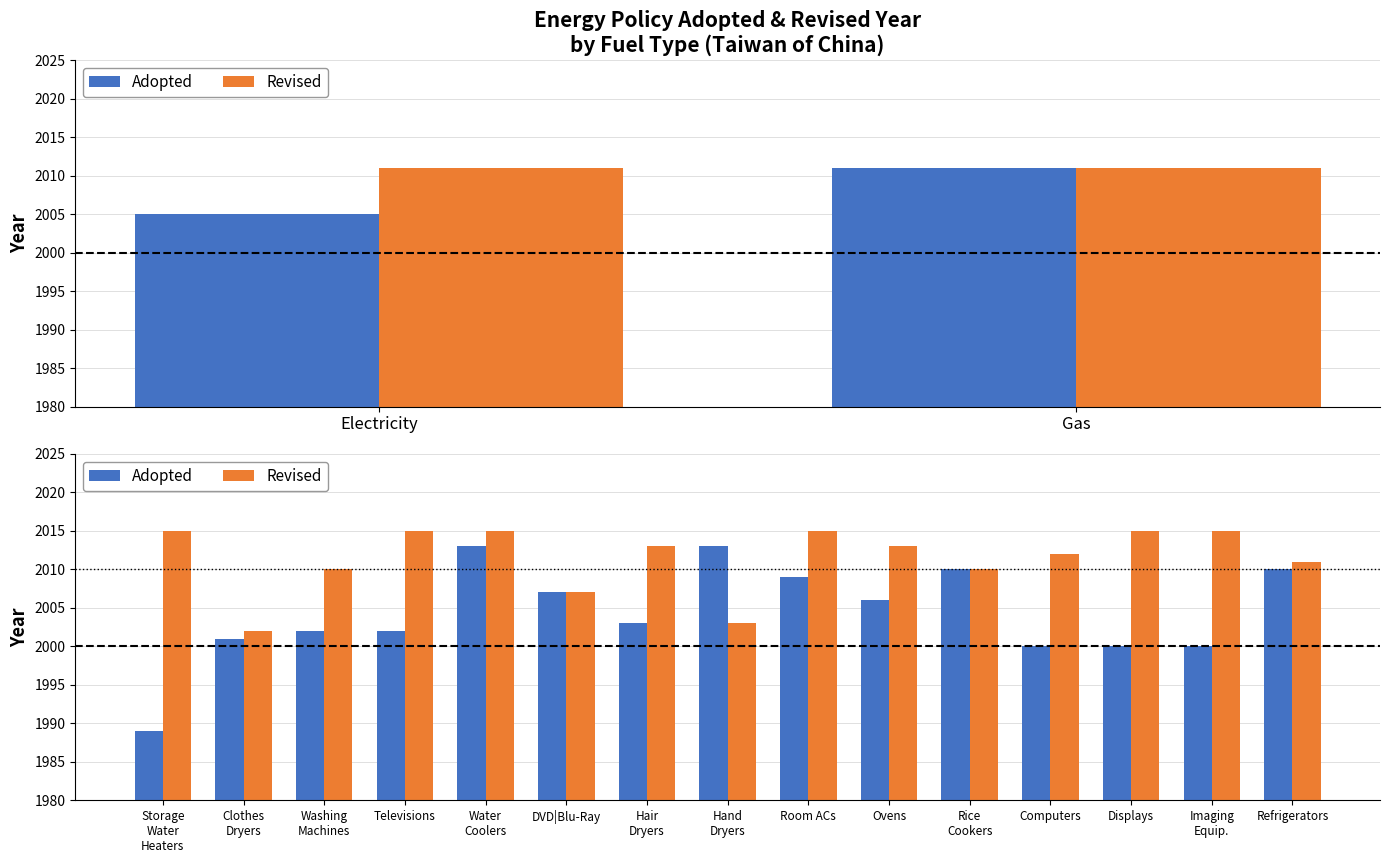

What is the maximum value shown in the chart?

2015